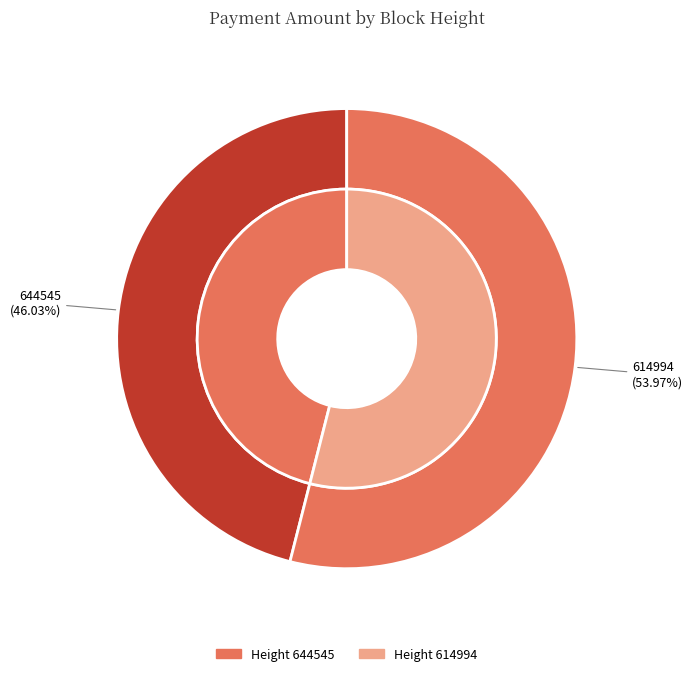

What is the total percentage of 614994 and 644545?

100.0%